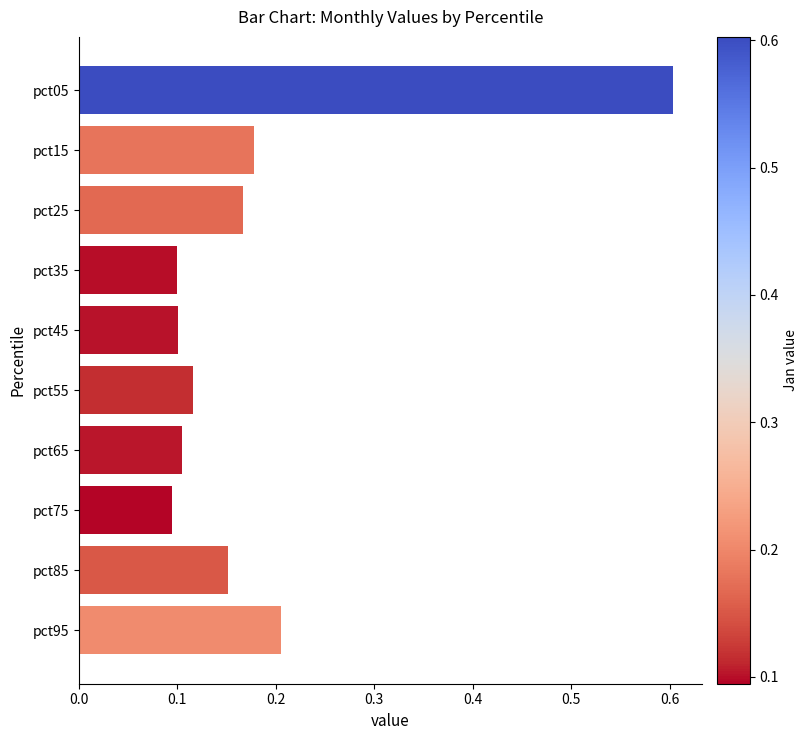

True or false: the data shows 0.0 at pct35.

False